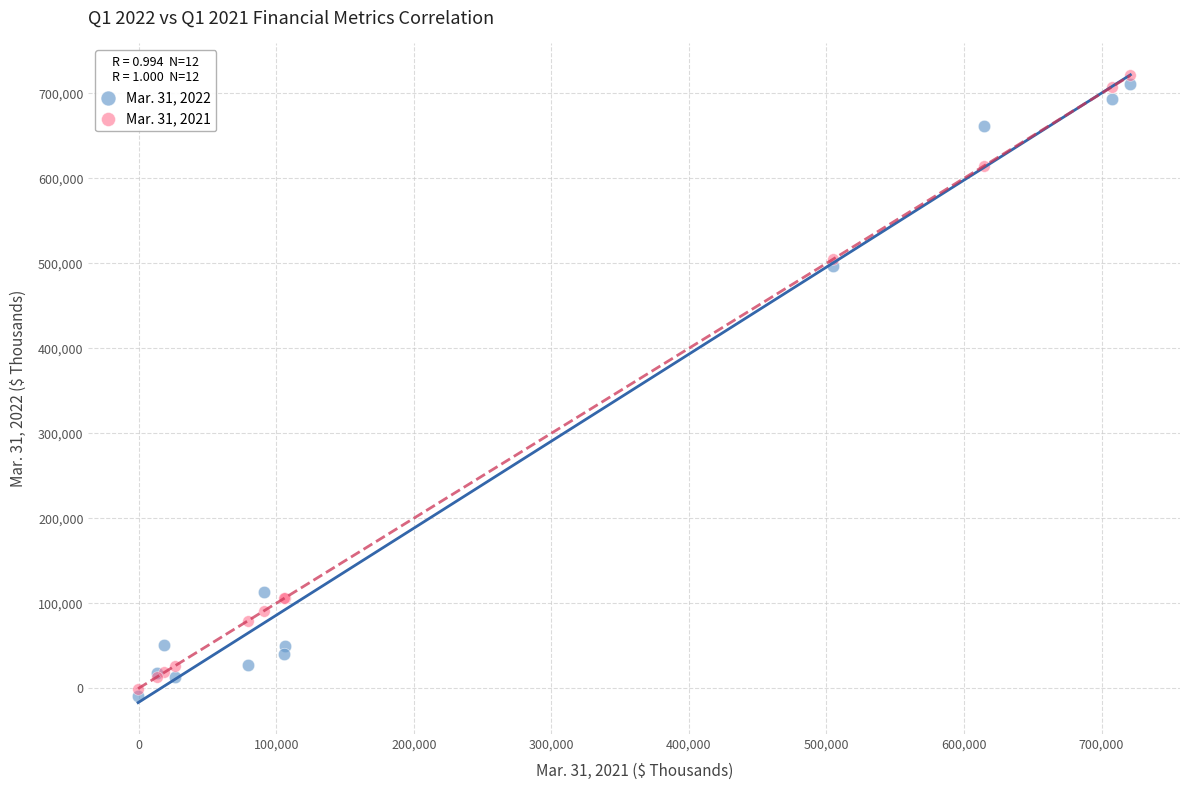

What is the X range (max minus min) for the scatter plot?

721513